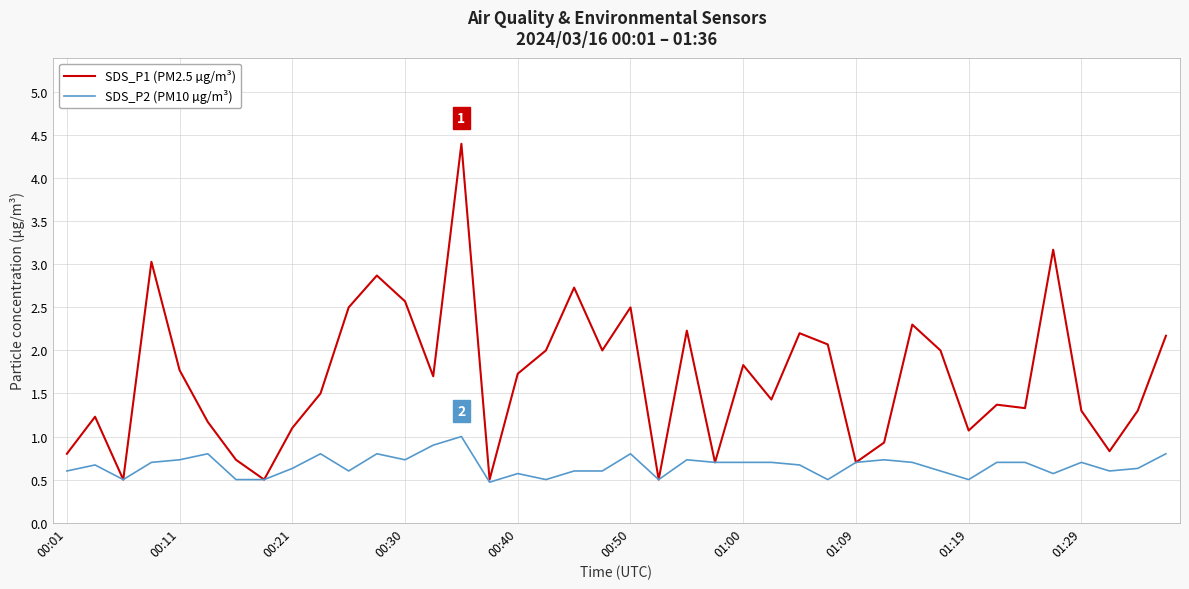

Rank the series by their maximum value, from highest to lowest.

SDS_P1 (PM2.5 µg/m³), SDS_P2 (PM10 µg/m³)